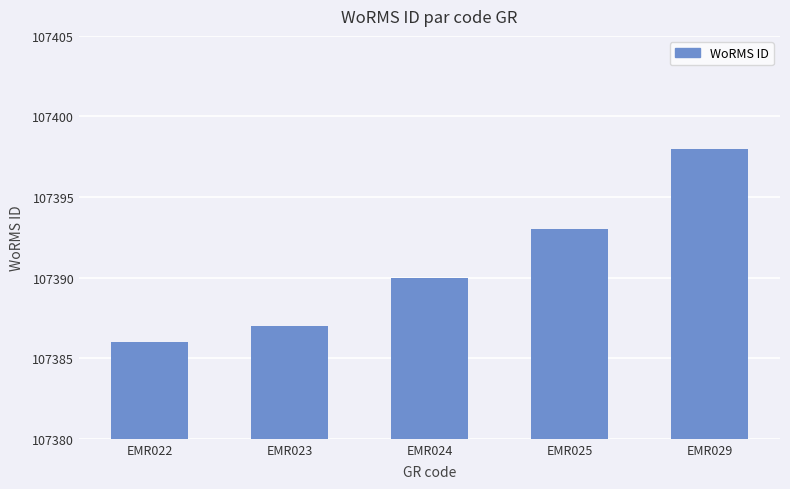

Is it true that the value at EMR025 is 168961?

False